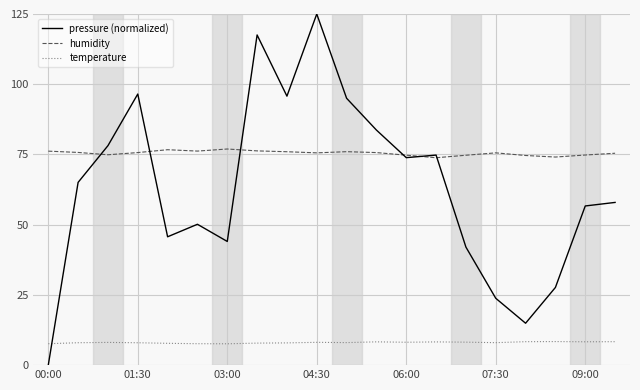

What is the difference between the second highest and second lowest values in the humidity series?

2.6